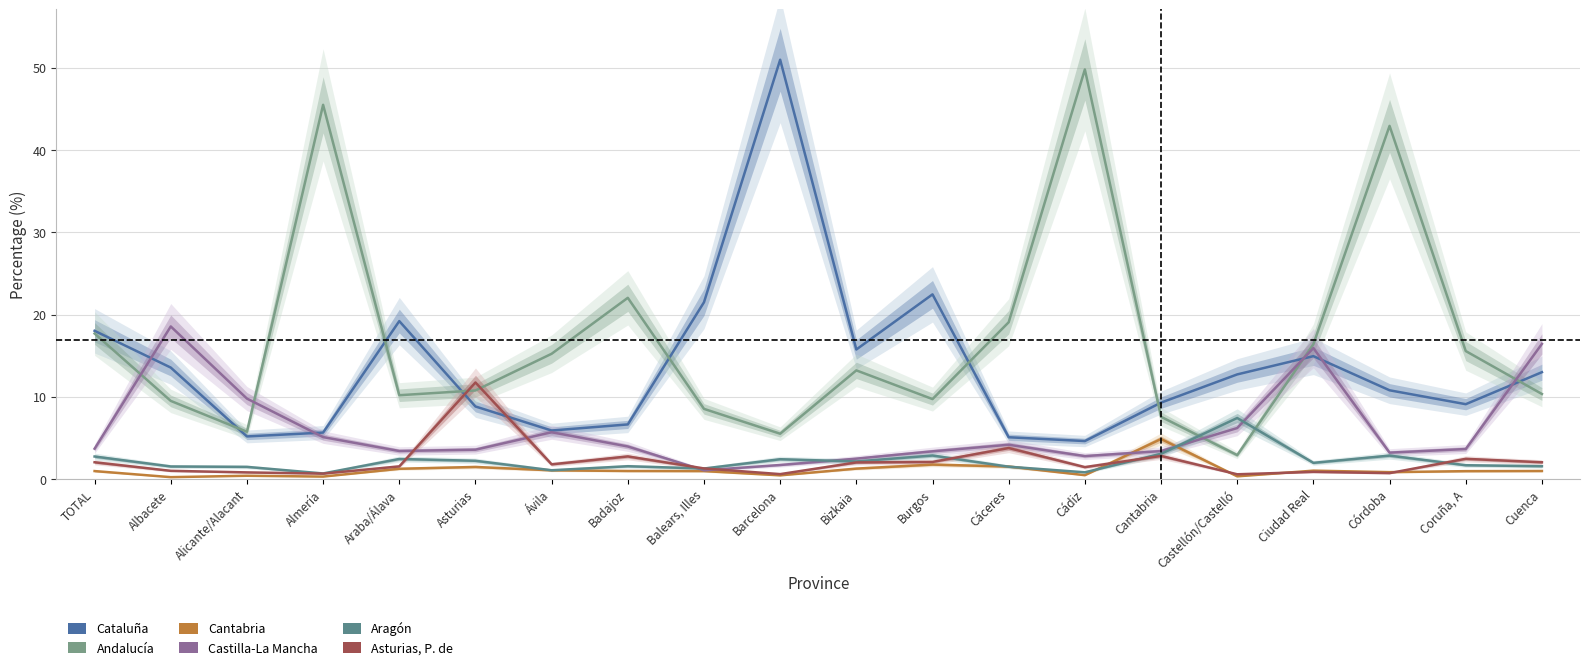

What is the average value of the Castilla-La Mancha series?

5.9